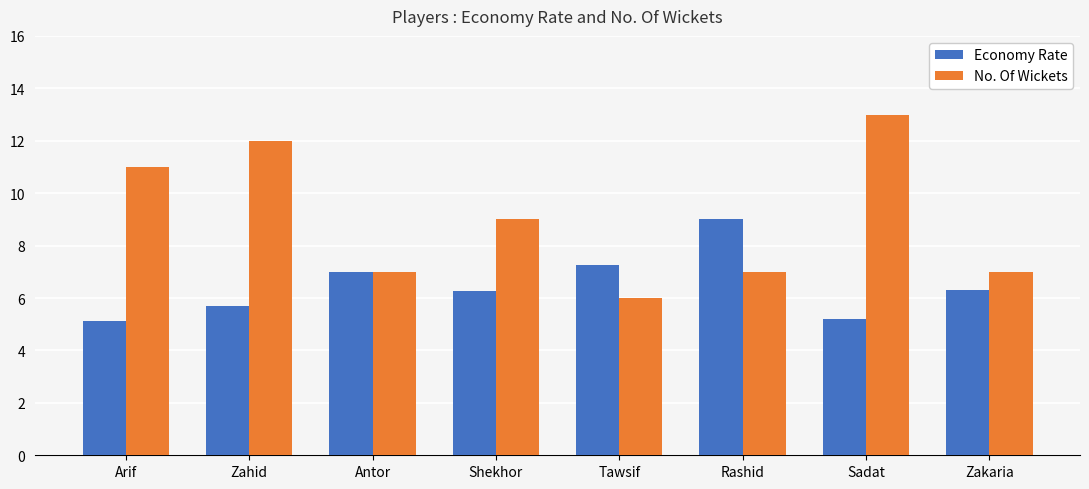

Which category has the highest value across all series?

Sadat